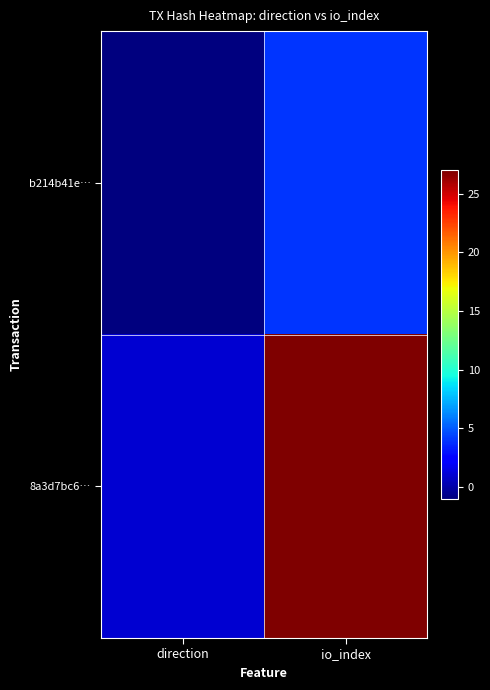

Which series has the widest spread of values?

8a3d7bc6…